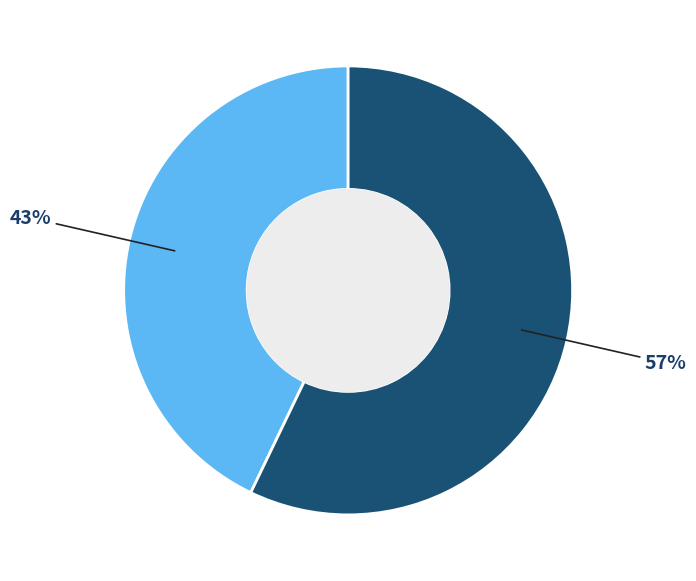

To the nearest percent, what is the difference between the largest and smallest slice percentages?

14%